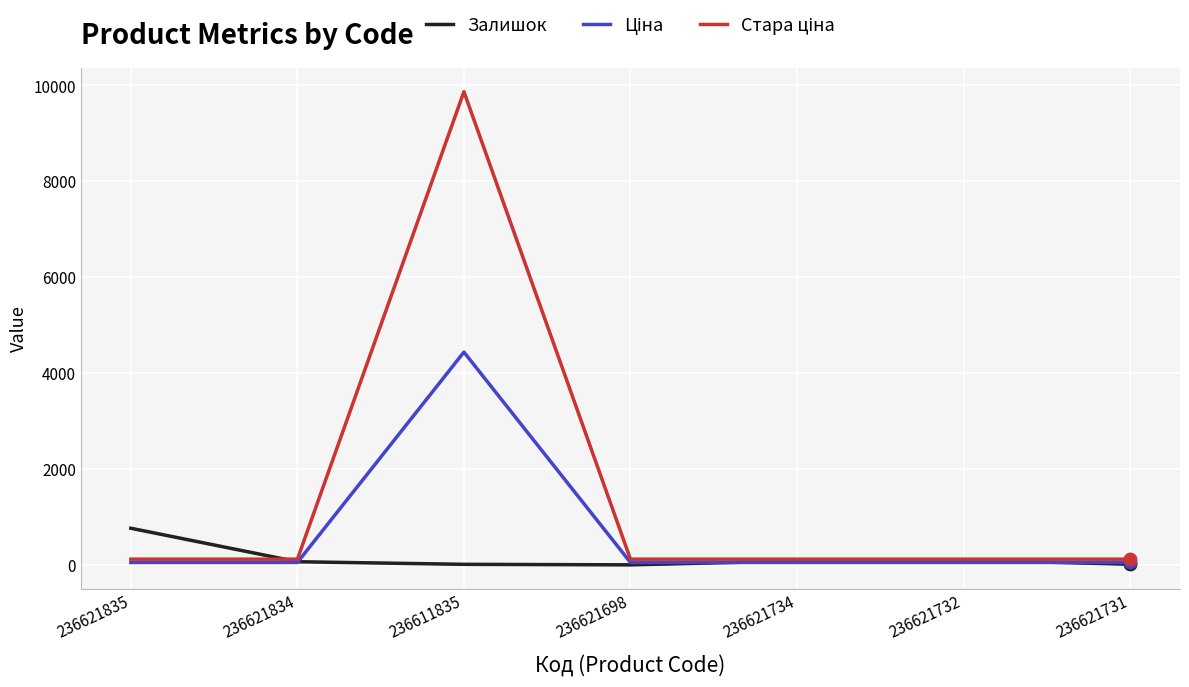

At which category is the sum across all series the highest?

236611835